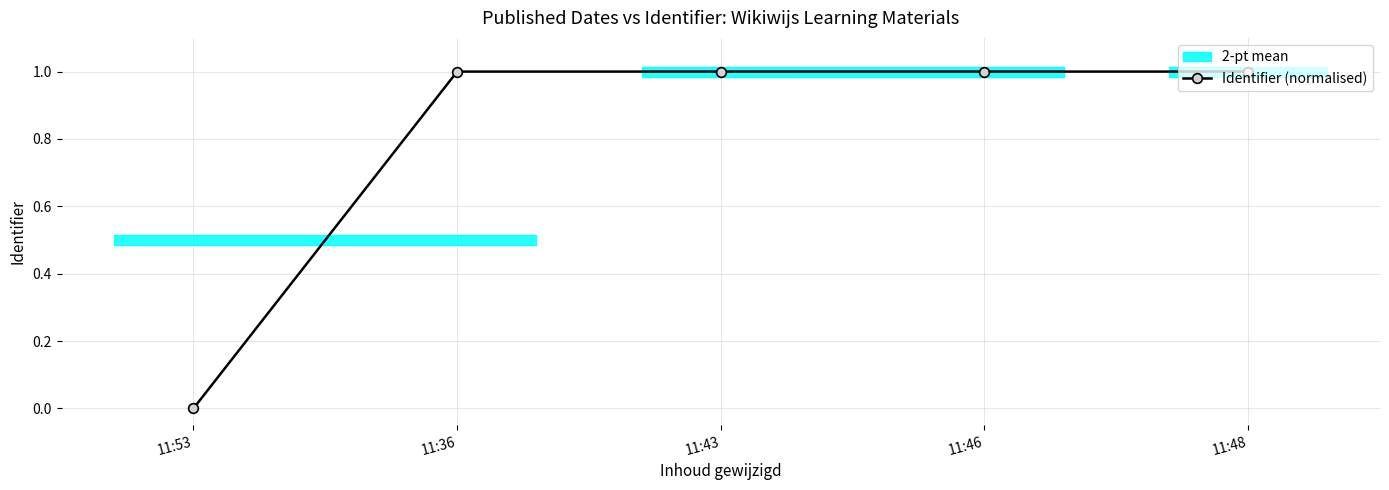

How many data points are above 0?

4